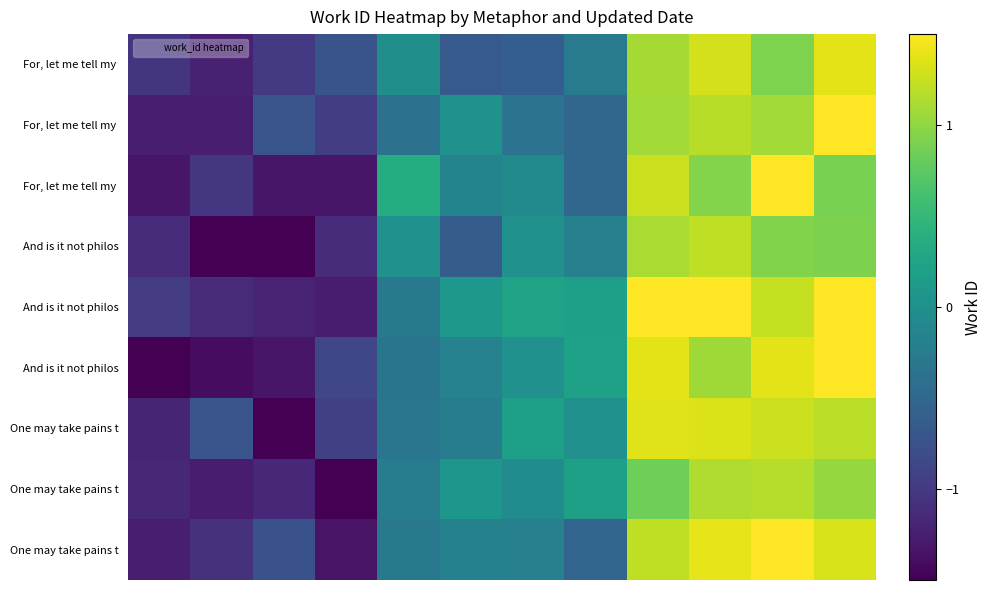

What is the greatest value displayed?

1.8